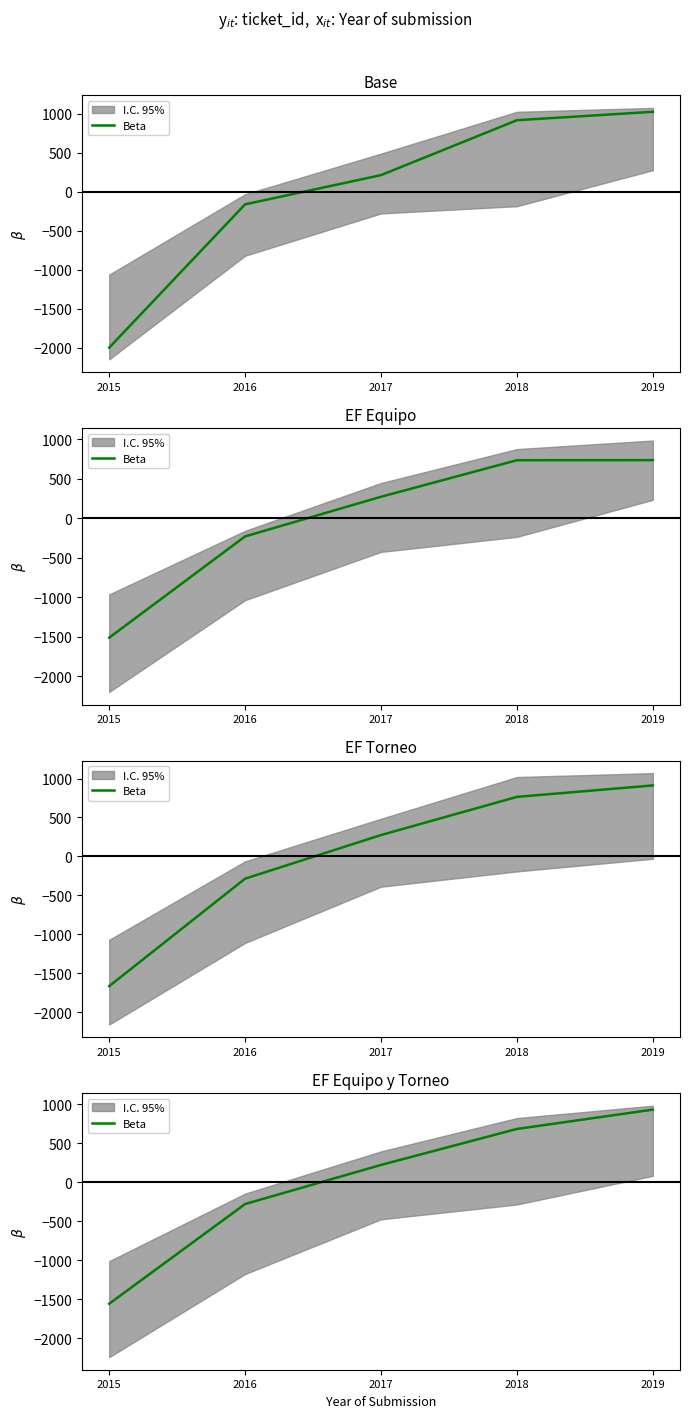

What is the value of the 2nd point from the left?

-279.6